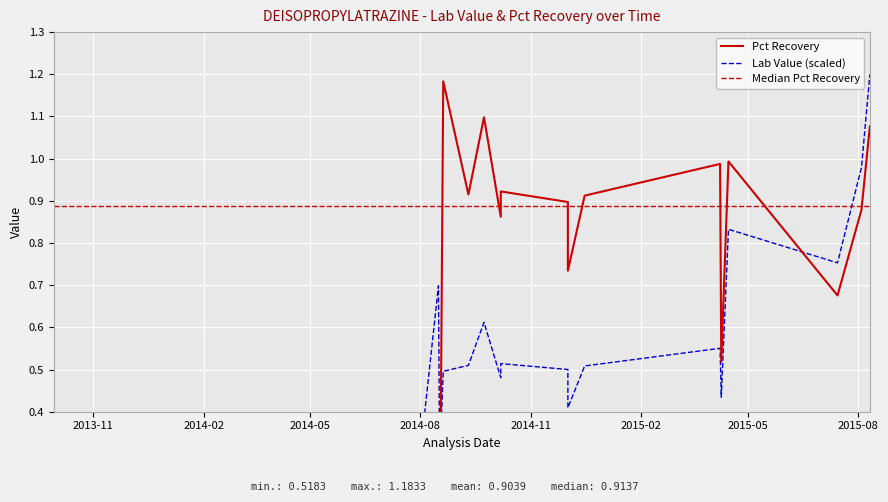

True or false: Lab Value has a value of 0.3 at 2014-06-18.

True